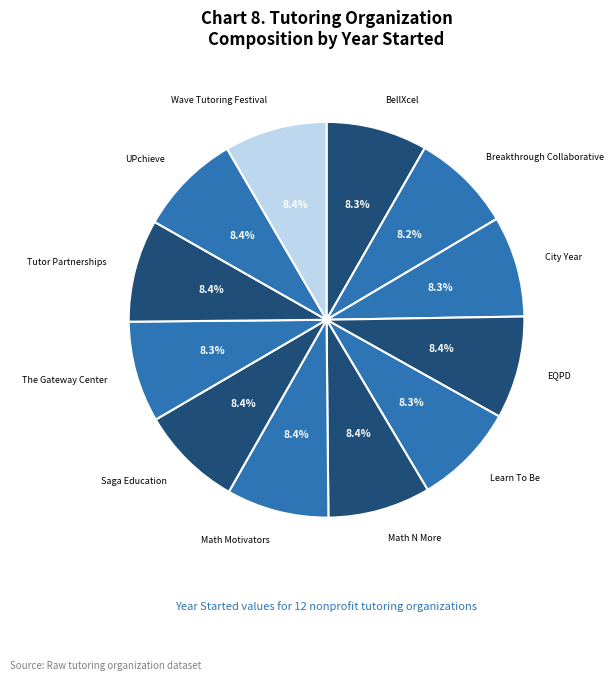

What percentage is NOT represented by BellXcel?

91.7%